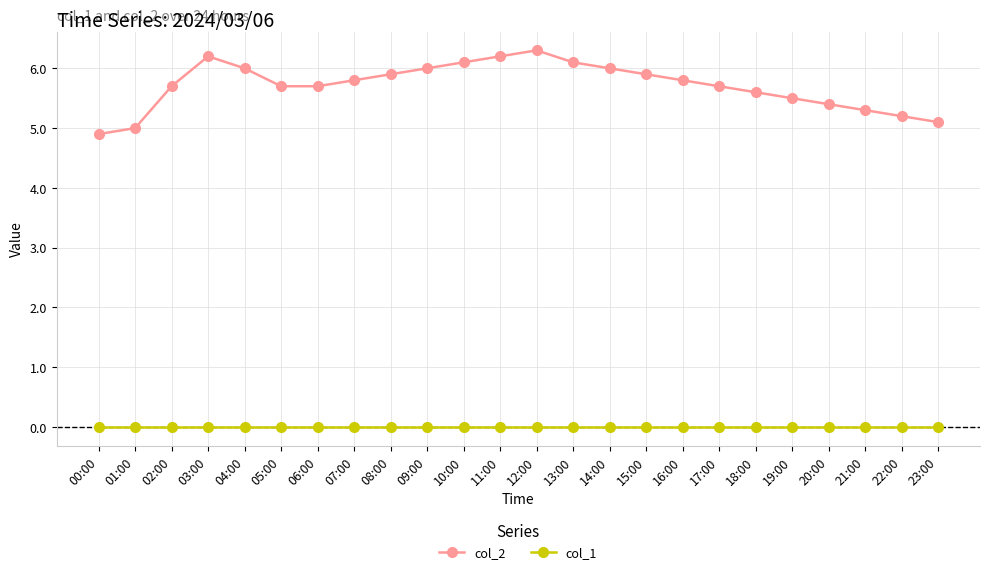

What is the total value across all series at 04:00?

6.0